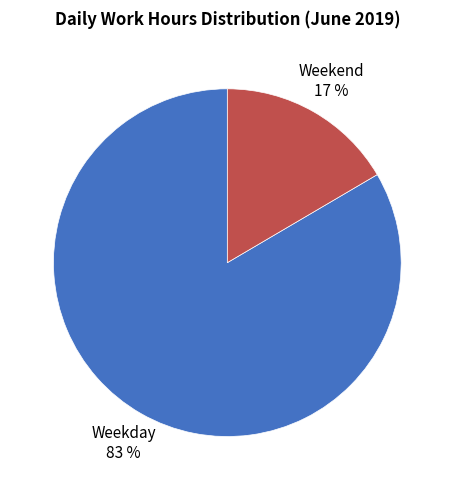

To the nearest percent, what is the average slice percentage?

50%